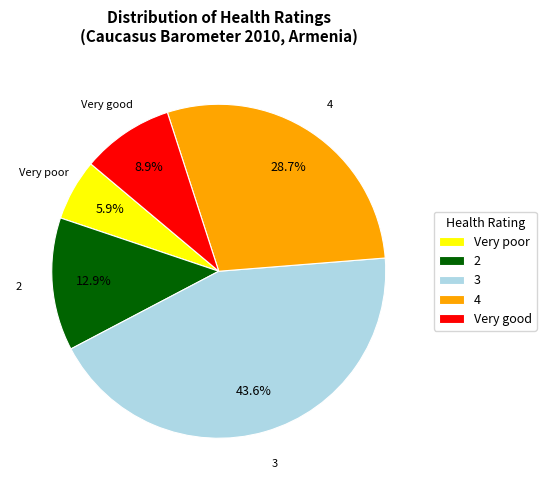

Is it true that 2 is 4% of the pie?

False